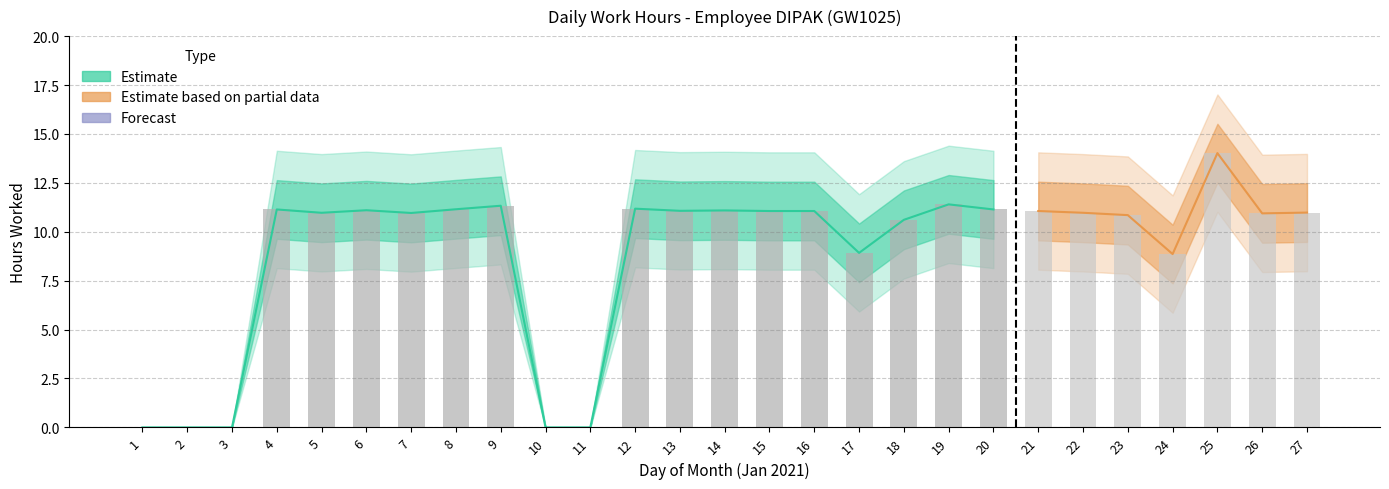

Reading right to left, transcribe all the data shown in this chart.

27=11.0	26=10.9	25=14.0	24=8.9	23=10.8	22=11.0	21=11.1	20=11.1	19=11.4	18=10.6	17=8.9	16=11.1	15=11.1	14=11.1	13=11.1	12=11.2	11=0.0	10=0.0	9=11.3	8=11.2	7=11.0	6=11.1	5=11.0	4=11.1	3=0.0	2=0.0	1=0.0